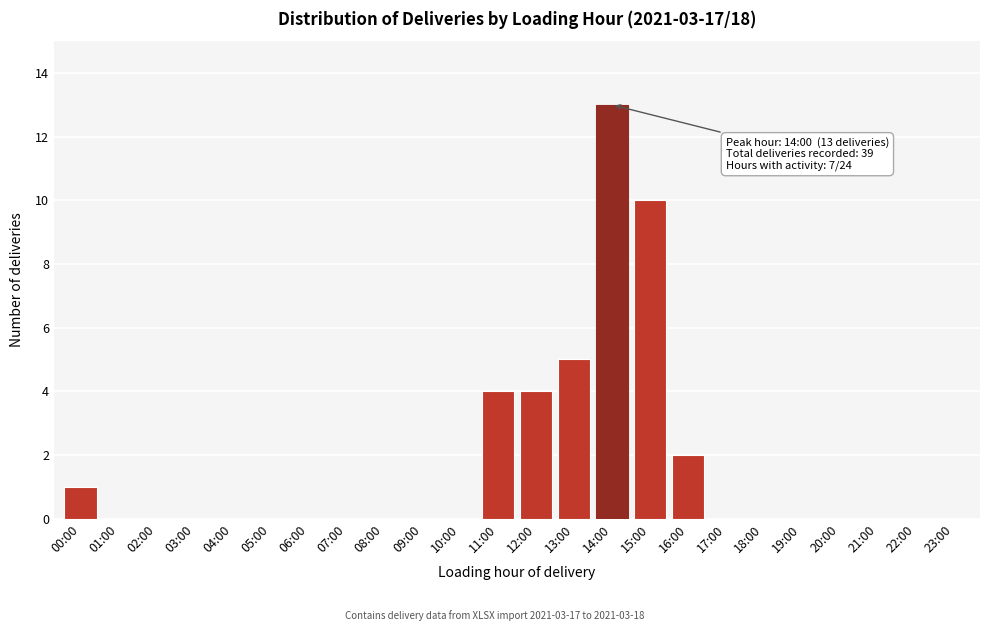

Reading left to right, what are all the values shown in this chart?

00:00=1	01:00=0	02:00=0	03:00=0	04:00=0	05:00=0	06:00=0	07:00=0	08:00=0	09:00=0	10:00=0	11:00=4	12:00=4	13:00=5	14:00=13	15:00=10	16:00=2	17:00=0	18:00=0	19:00=0	20:00=0	21:00=0	22:00=0	23:00=0